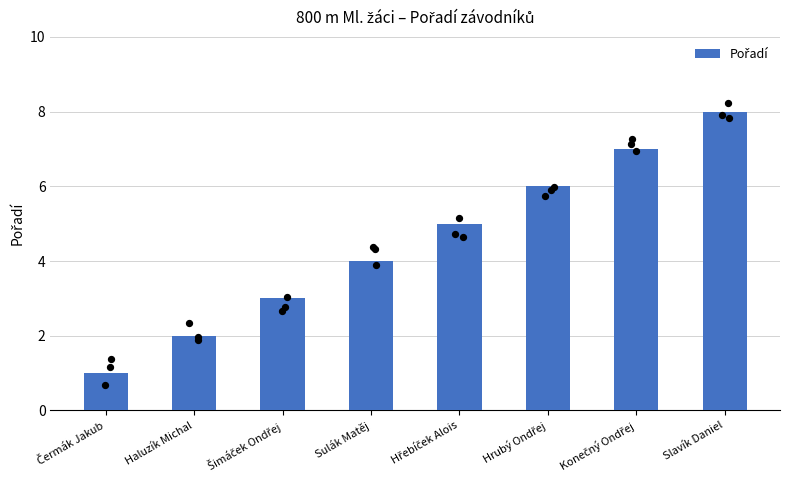

What is the change in value from Haluzík Michal to Šimáček Ondřej?

+1